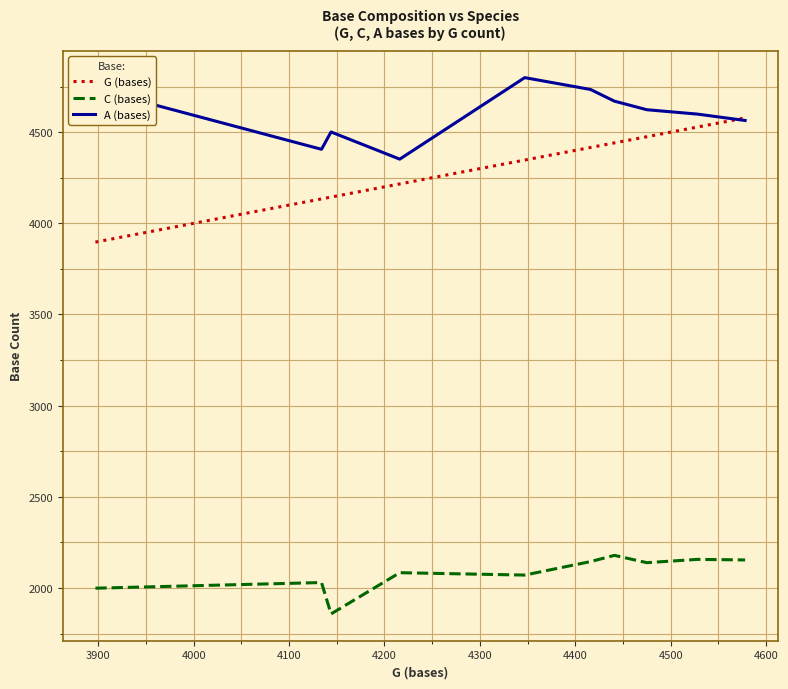

Which series has the largest range (max minus min)?

G (bases)